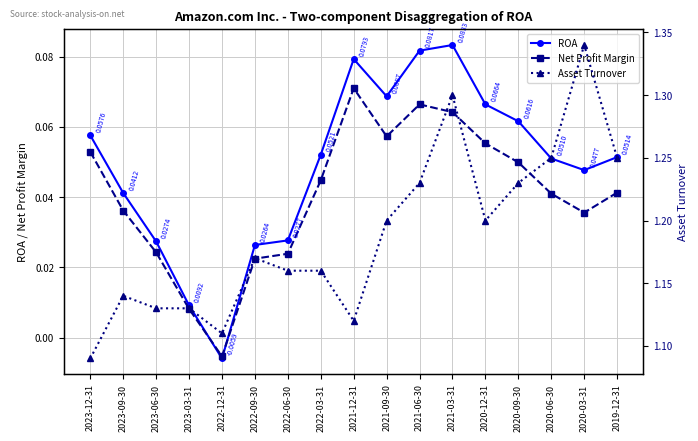

What is the maximum value shown in the chart?

1.3